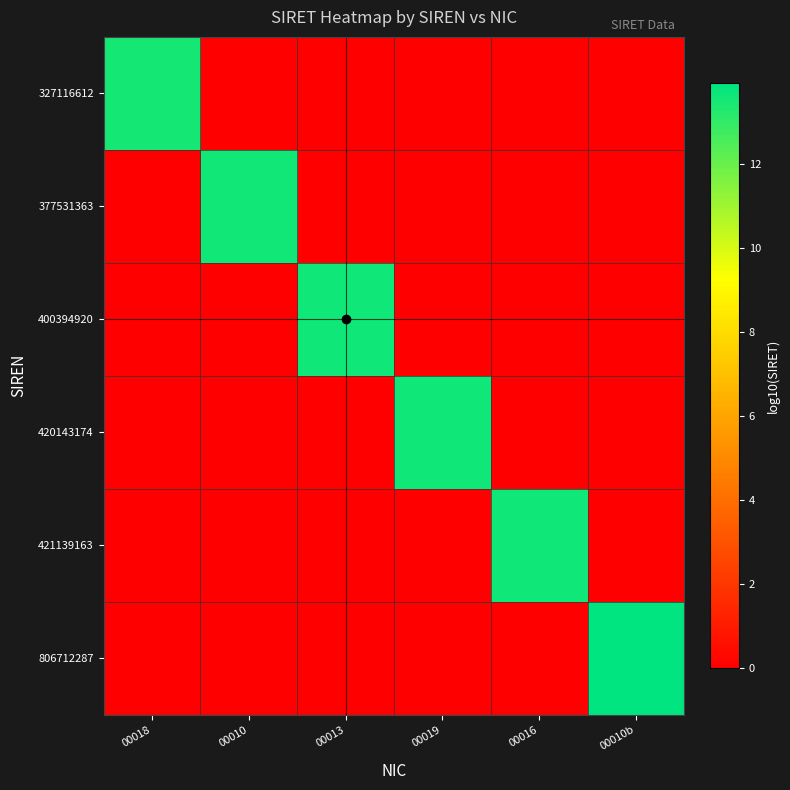

At how many categories does at least one series exceed 7?

6